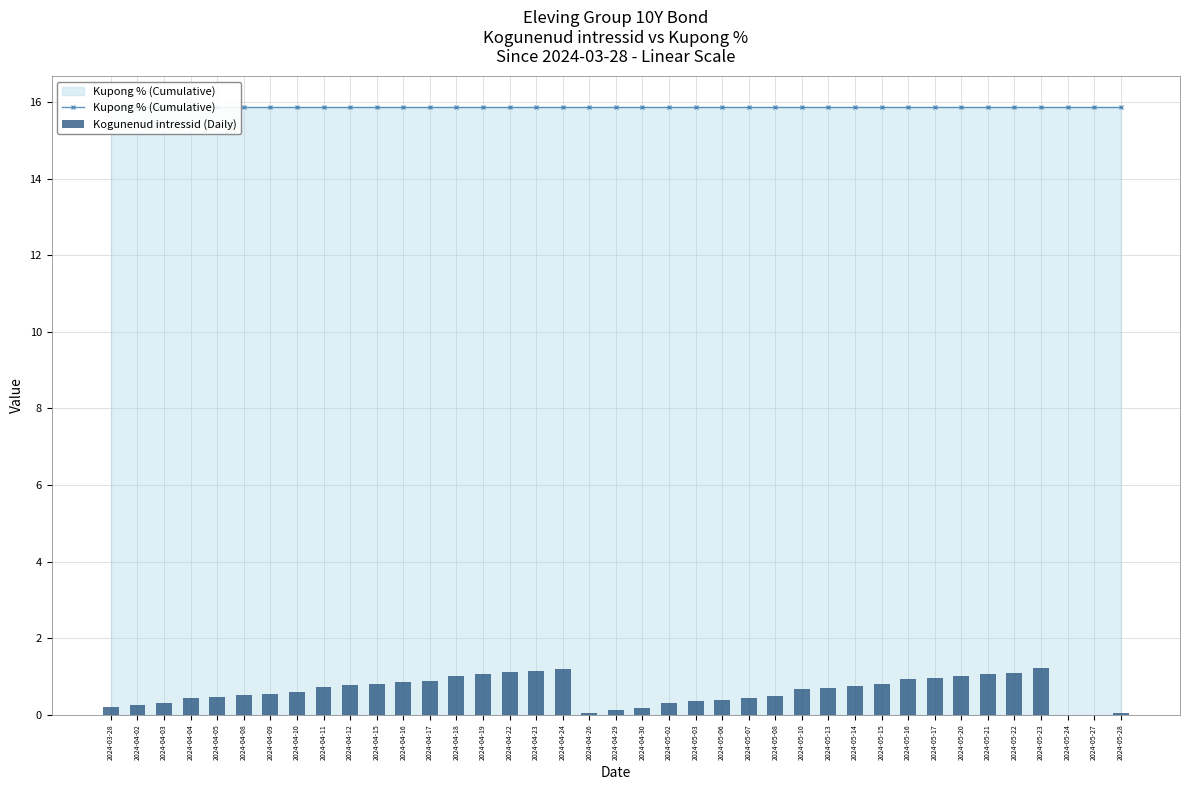

Which series has the widest spread of values?

Kogunenud intressid (Daily)